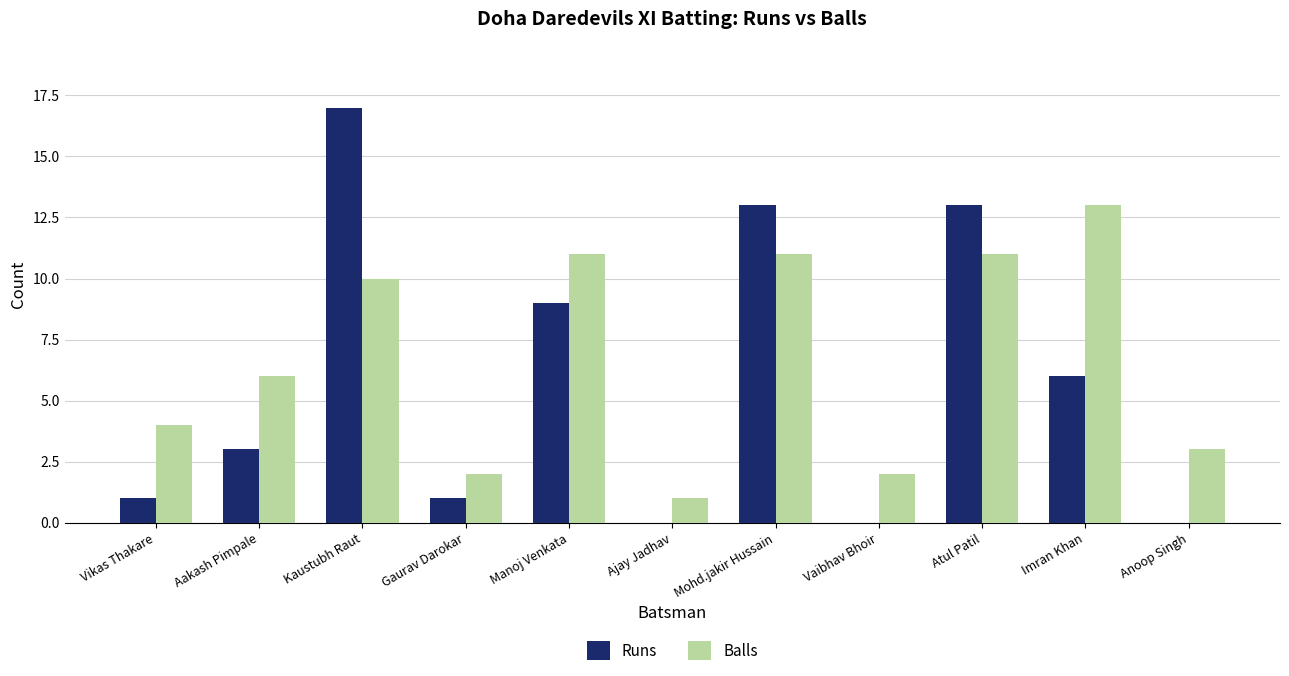

What is the sum of all Balls values?

74